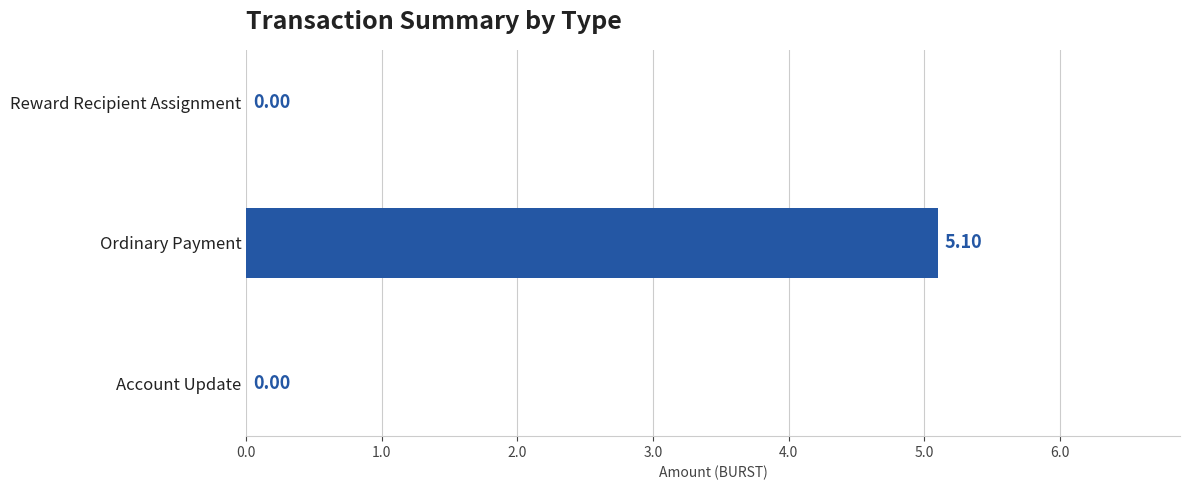

What is the sum of the values at Ordinary Payment and Account Update?

5.1